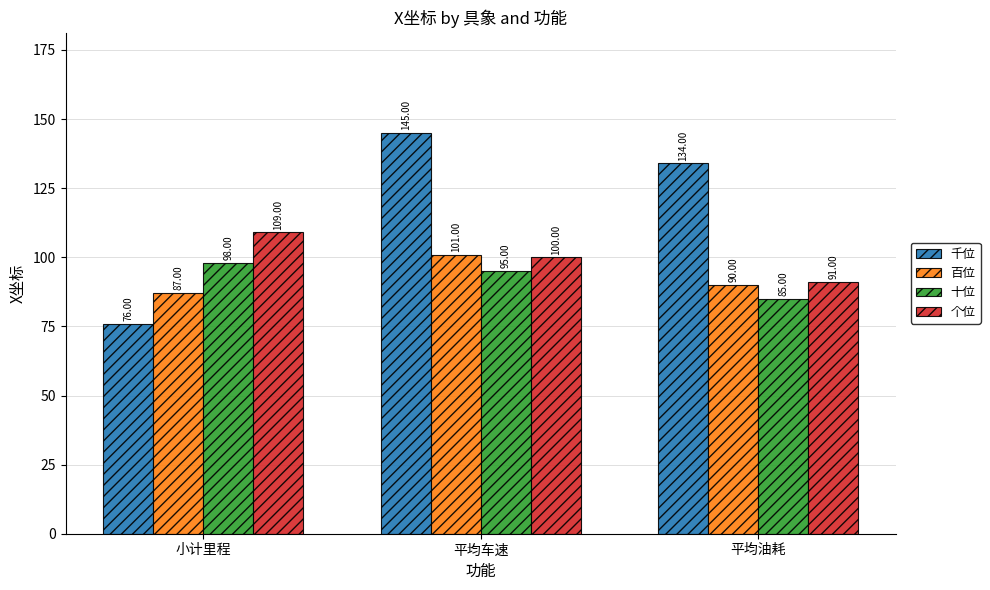

What is the average value of the 十位 series?

93